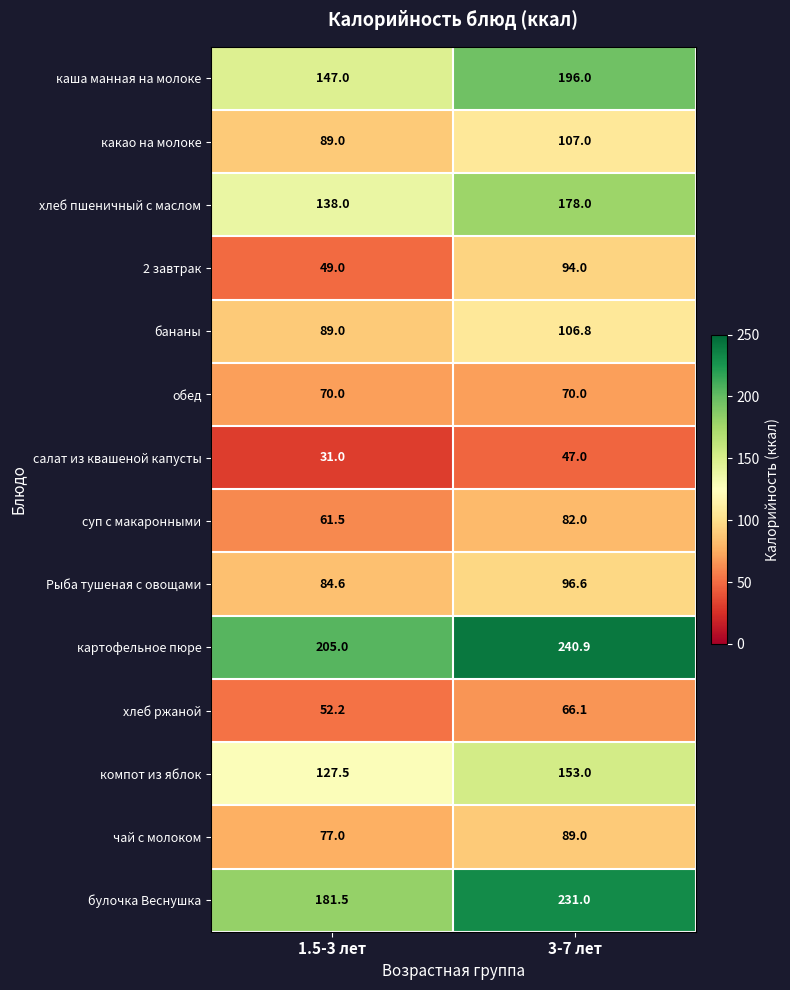

The хлеб пшеничный с маслом series shows 216.6 at 1.5-3 лет. True or false?

False